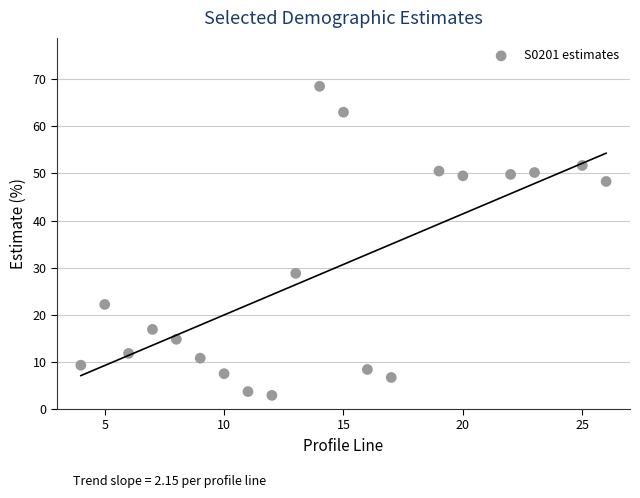

What Y value in the scatter plot is closest to 35?

28.8